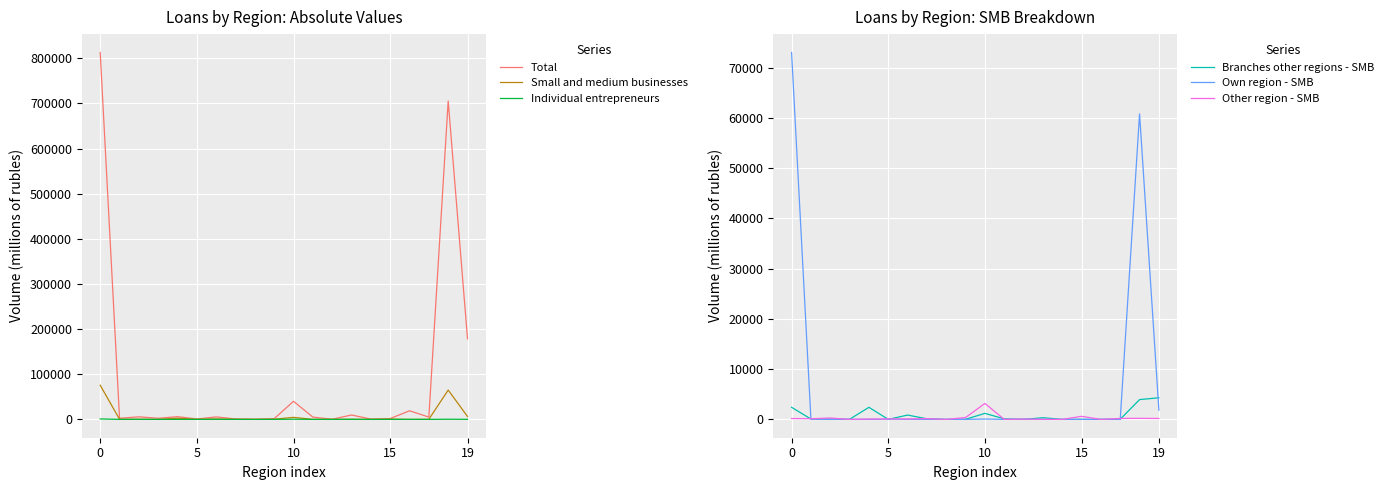

How many distinct data groups are displayed?

6